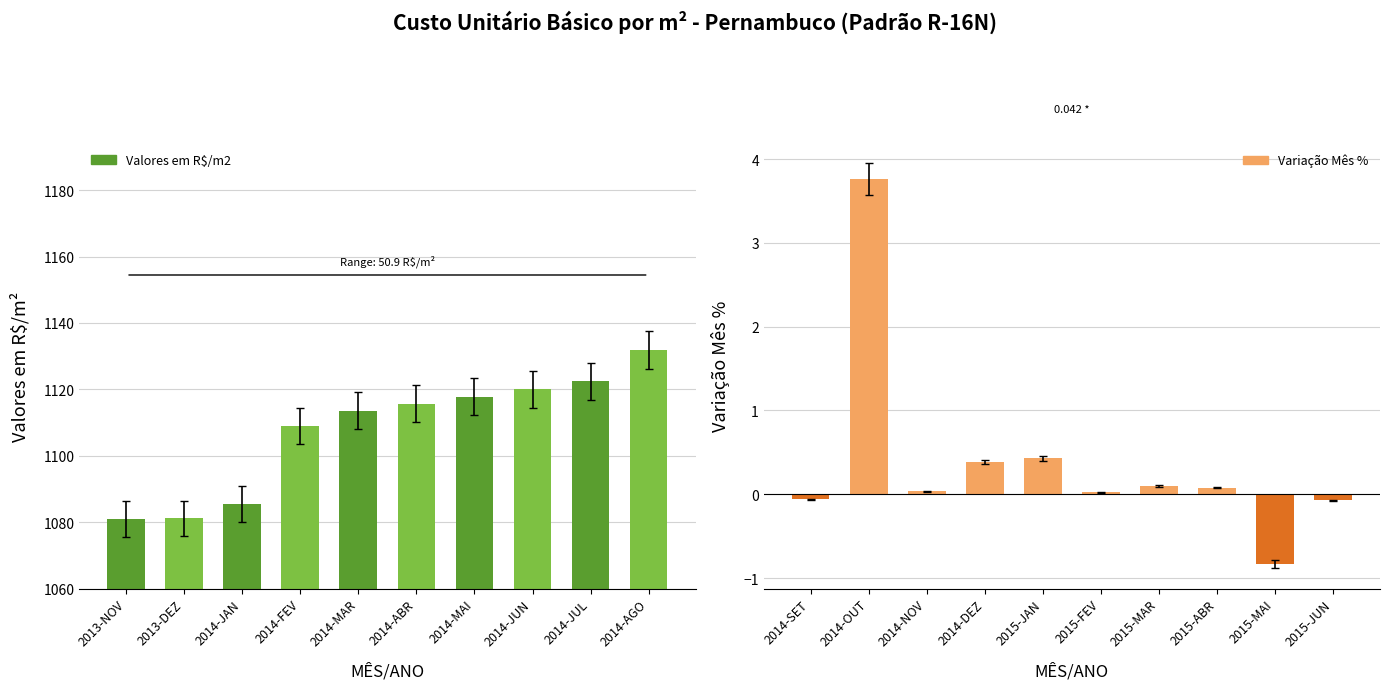

What is the sum of all Valores em R$/m2 values?

11077.6